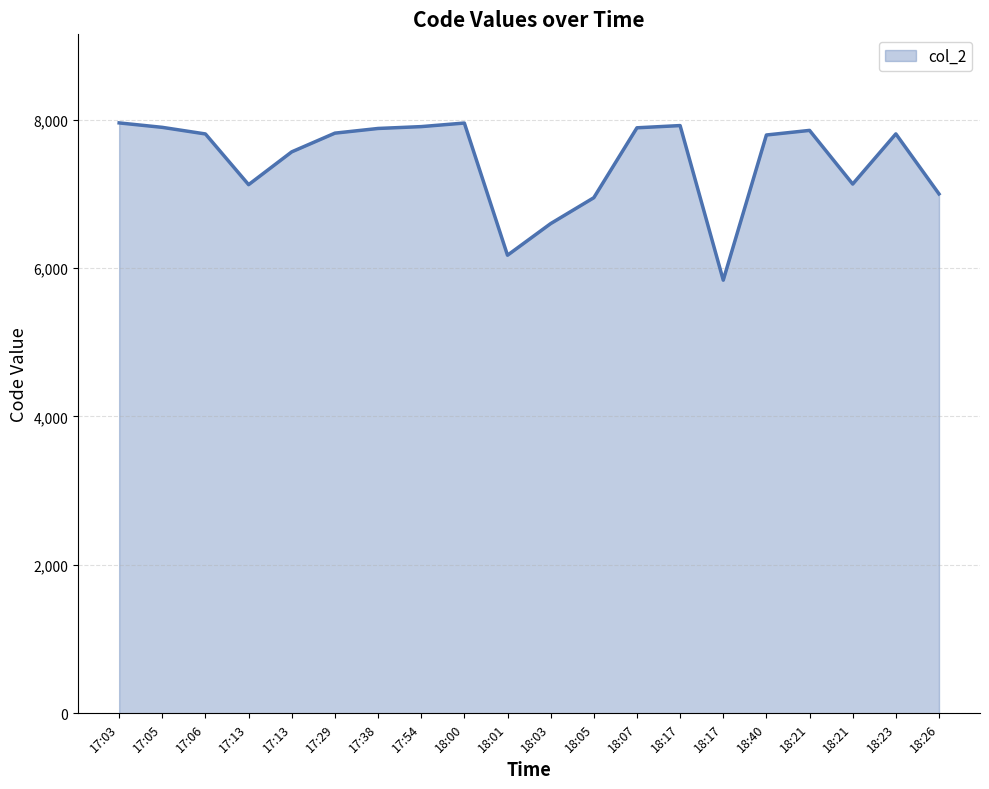

Count the number of data series in this chart.

1